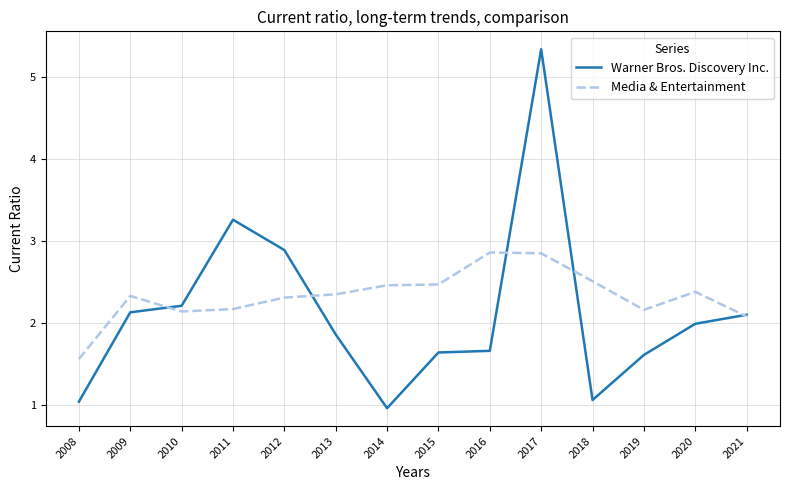

How many series are shown in this chart?

2